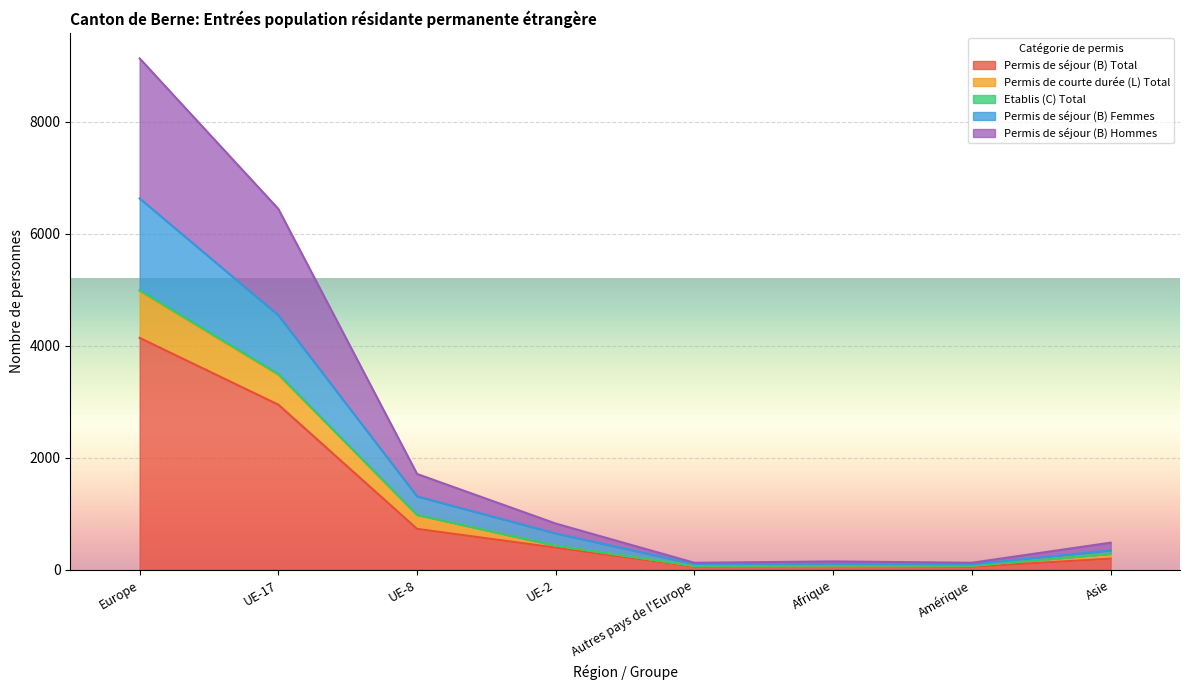

At which category does Permis de séjour (B) Femmes reach its first local valley?

Amérique